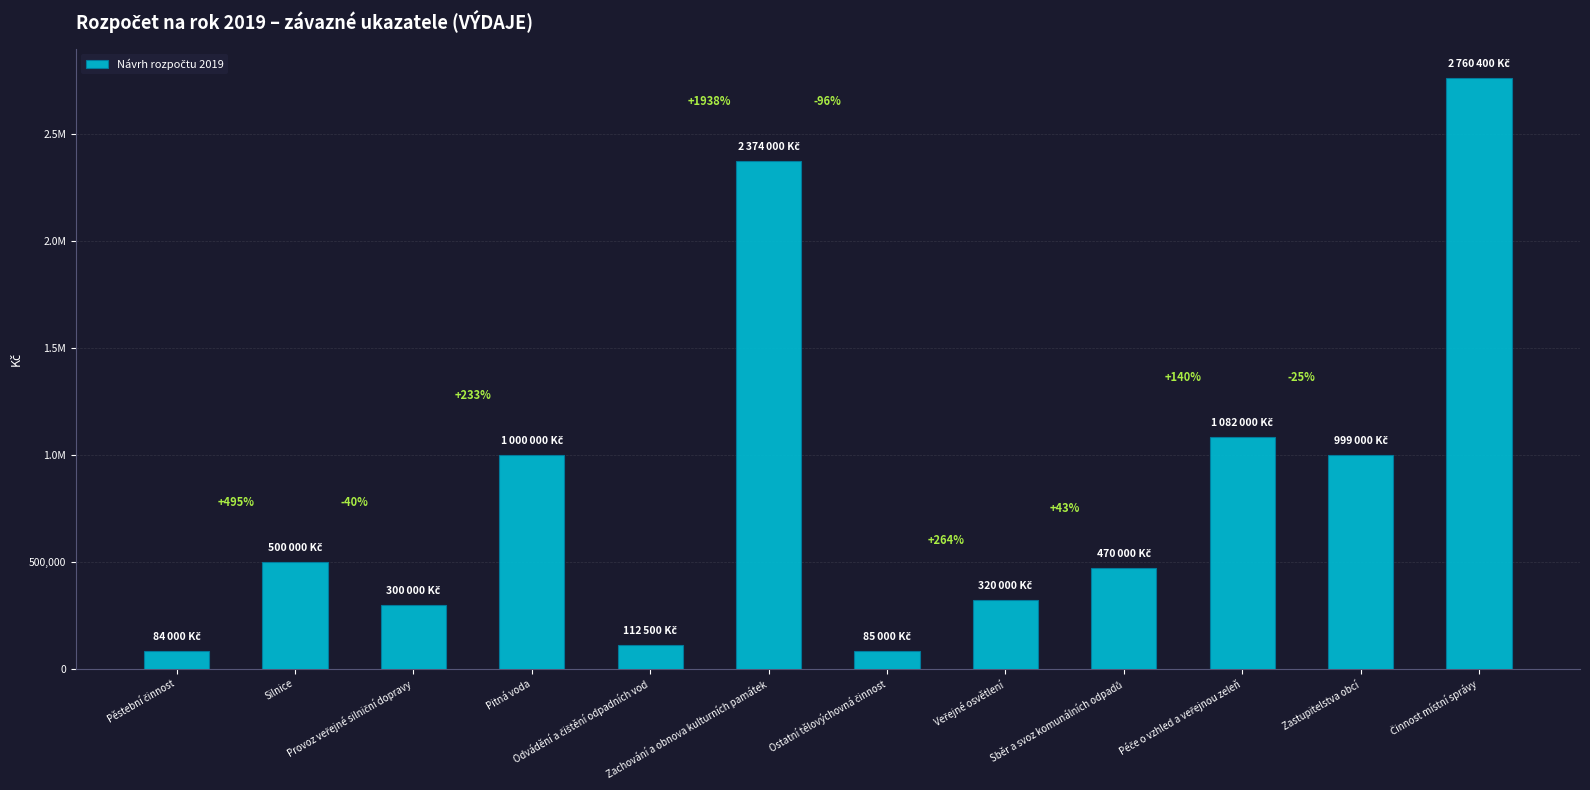

Does the chart contain any negative values?

No